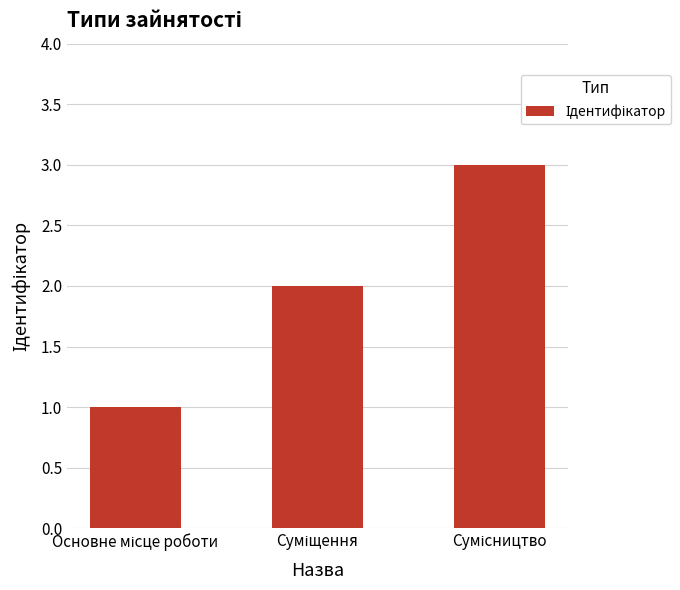

What is the greatest value displayed?

3